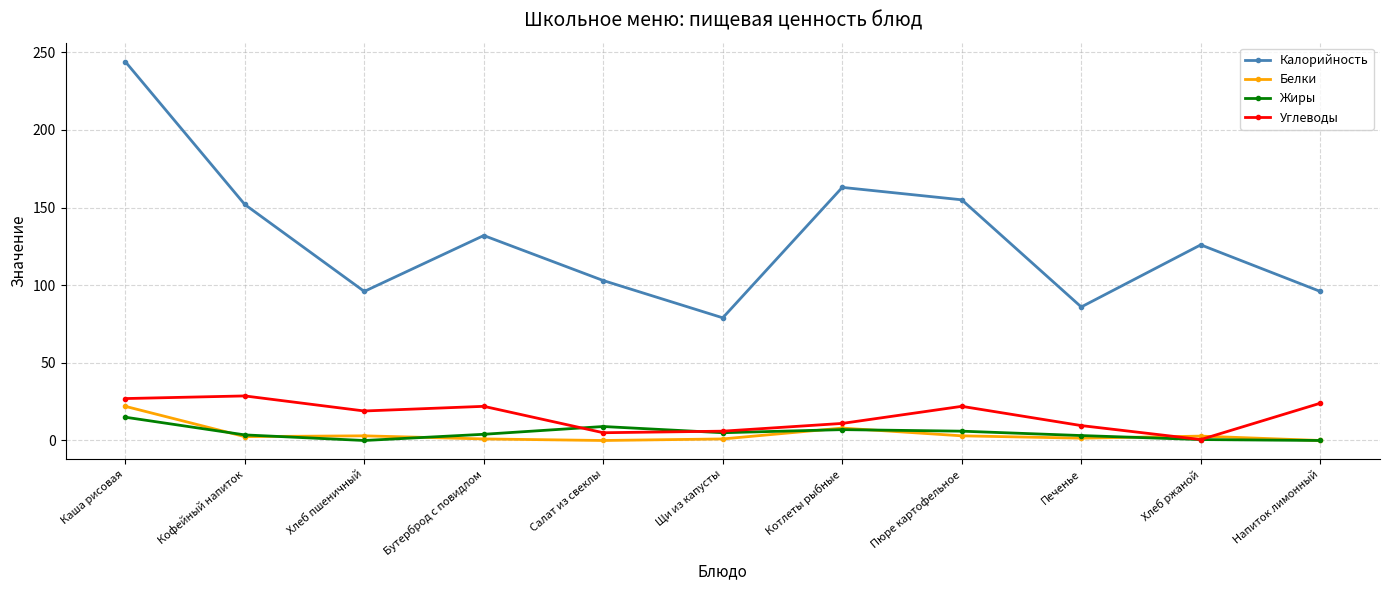

What is the average value of the Белки series?

4.1